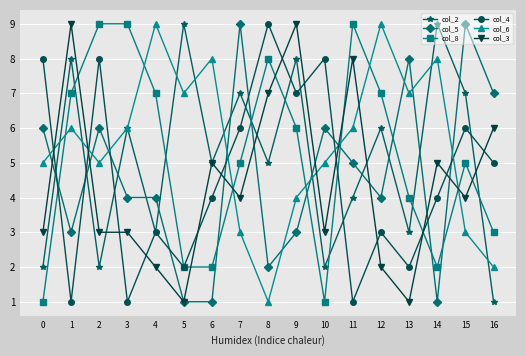

Is the value of col_6 at 10 greater than the value of col_3 at 13?

Yes